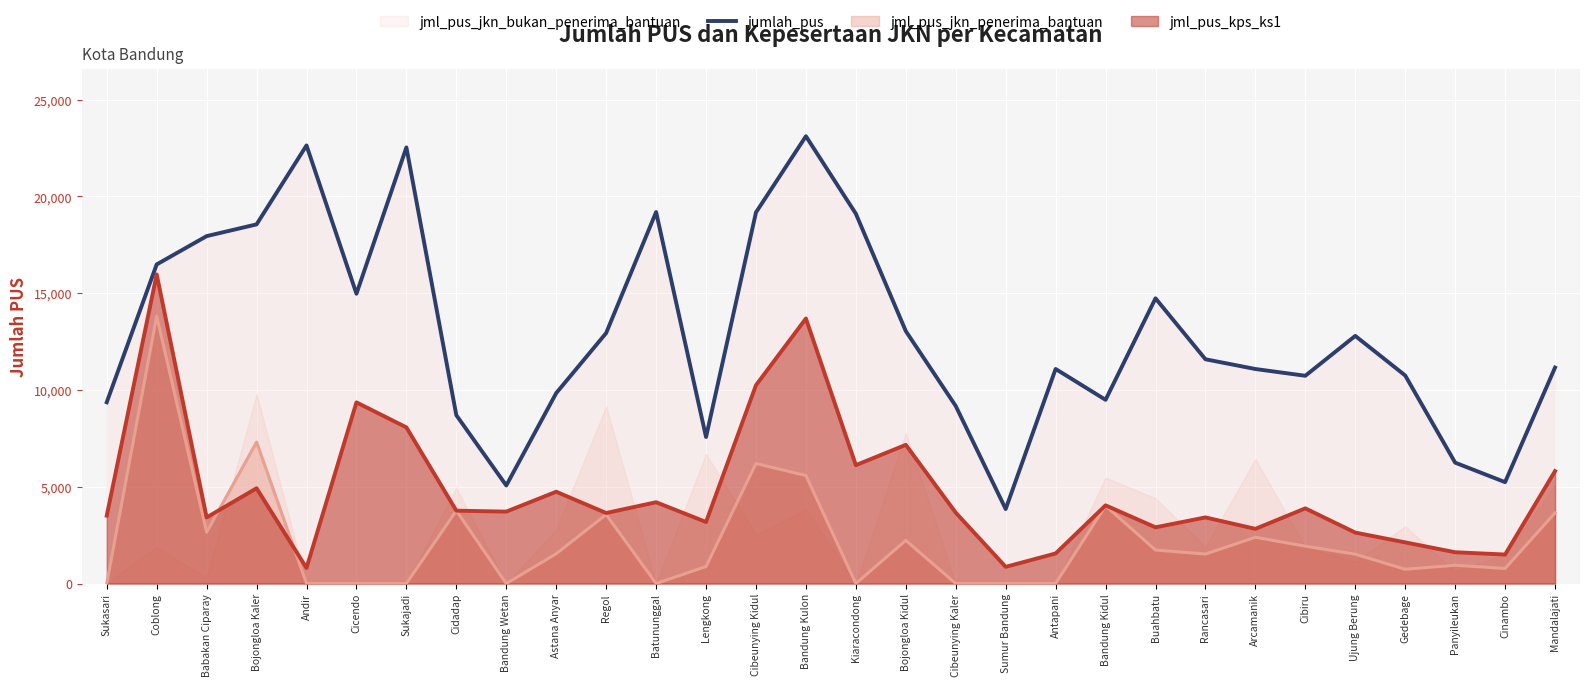

Where is the data nearest to the value 13481?

Bojongloa Kidul